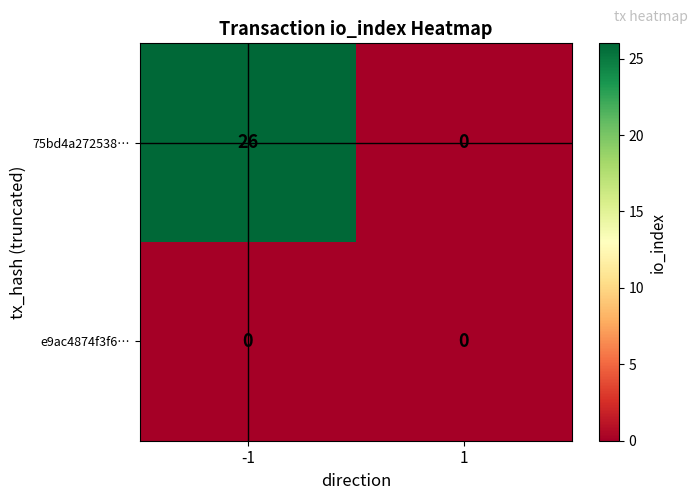

List the series in order of their peak value, highest first.

75bd4a272538…, e9ac4874f3f6…